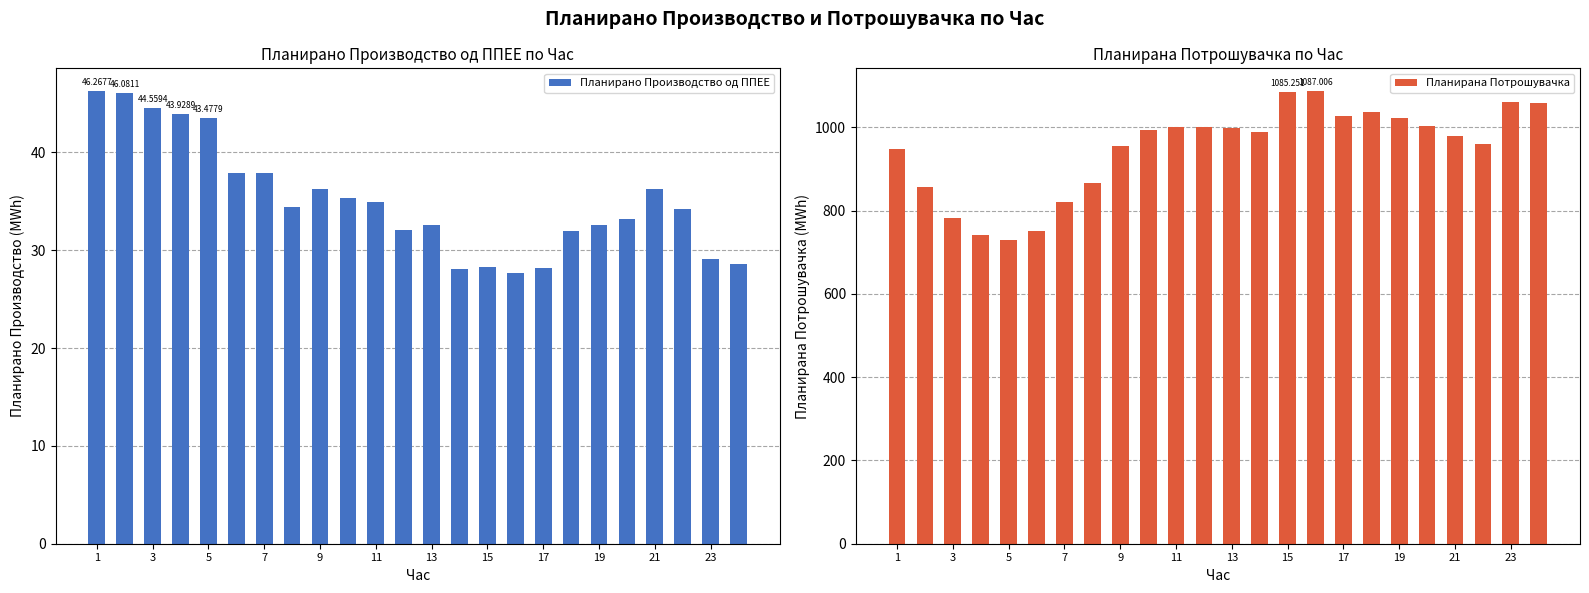

What is the difference between the second highest and minimum values in the Планирано Производство од ППЕЕ series?

18.4